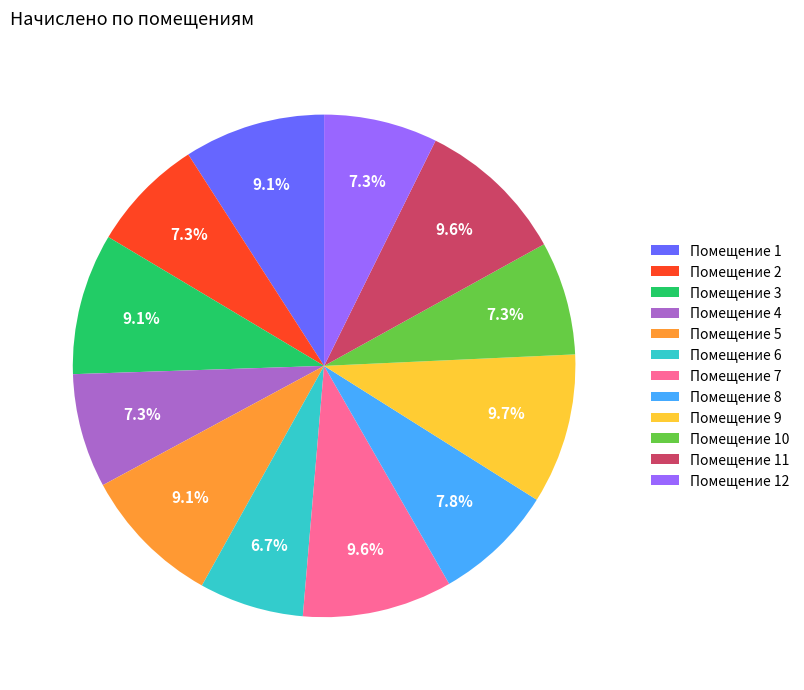

Which slice is the smallest?

Помещение 6